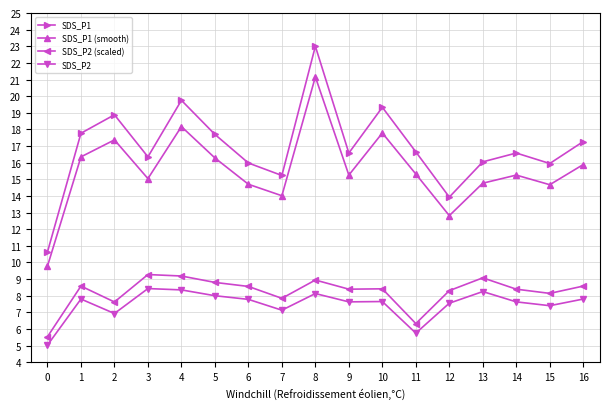

True or false: SDS_P2 and SDS_P2 (scaled) cross at least once.

False